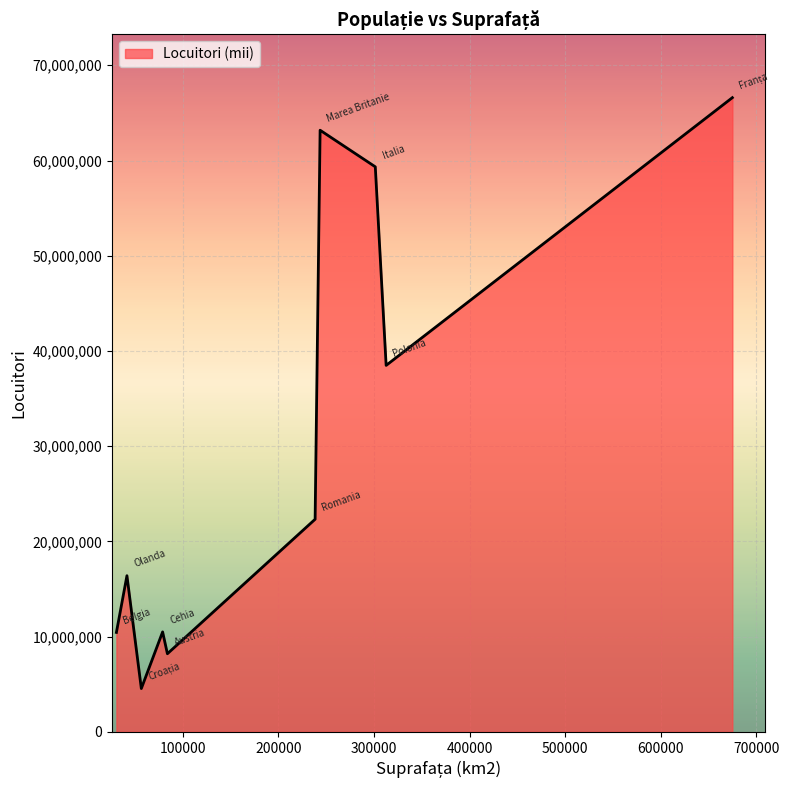

What is the difference between the maximum and minimum values?

62049000